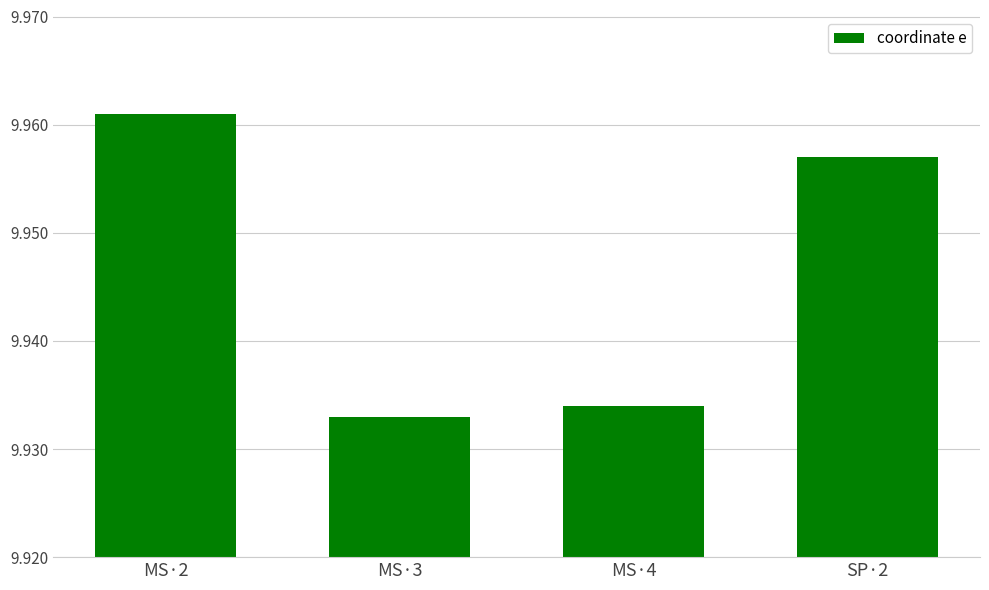

True or false: the data shows 14.3 at MS·2.

False